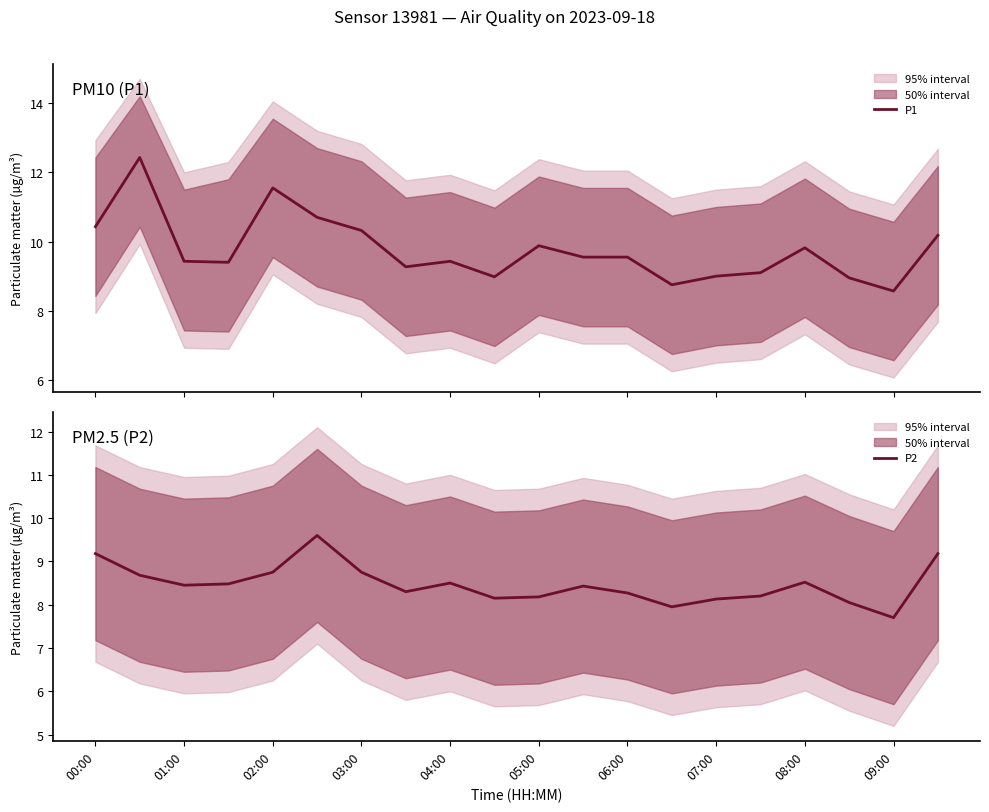

True or false: P2 and P1 intersect in this chart.

False